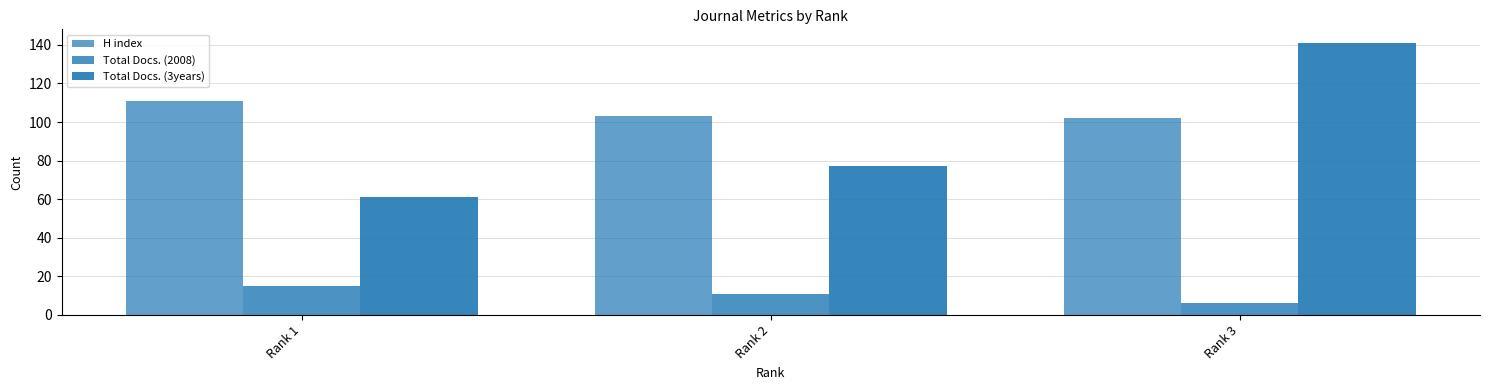

What is the value of the Total Docs. (3years) bar at the 3rd from the left?

141